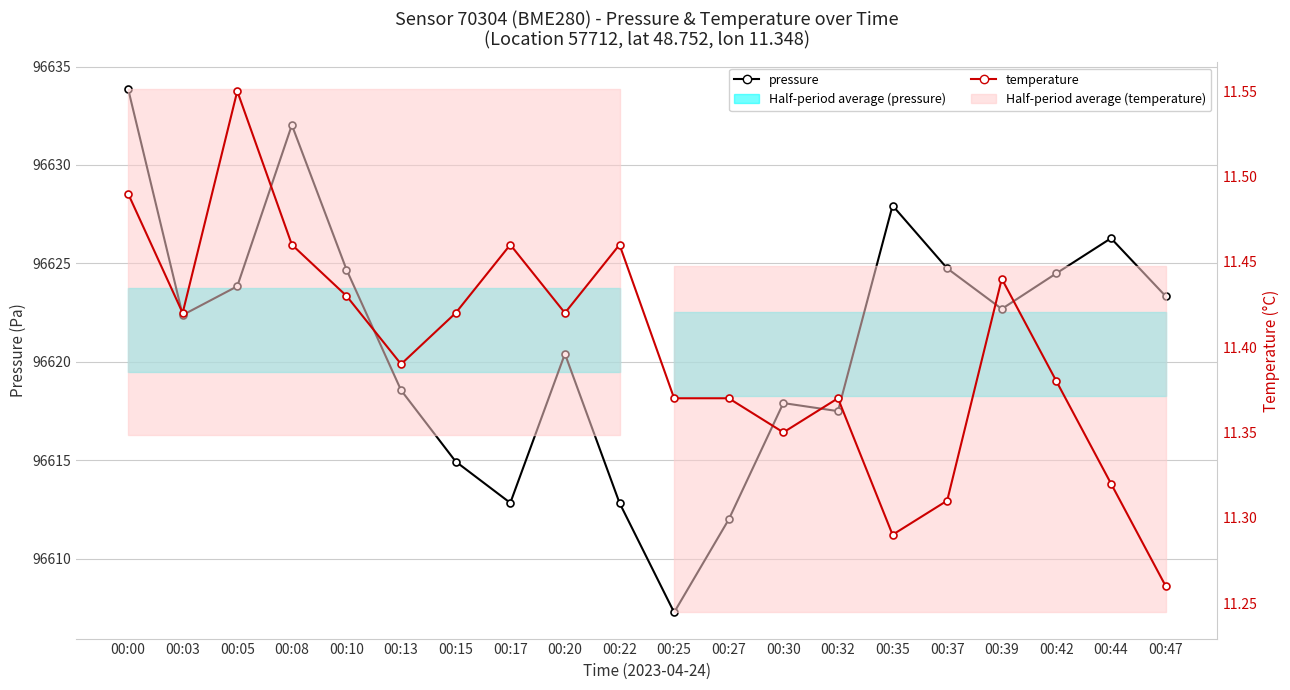

What is the minimum value shown in the chart?

11.3